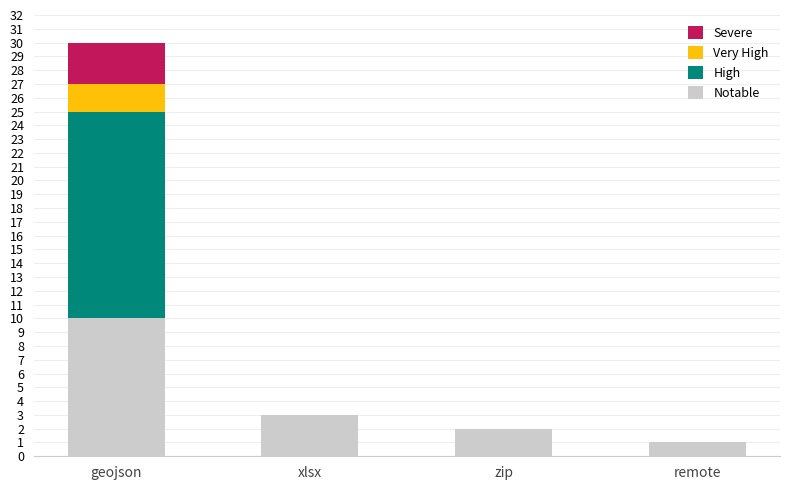

Count the number of categories in the chart.

4